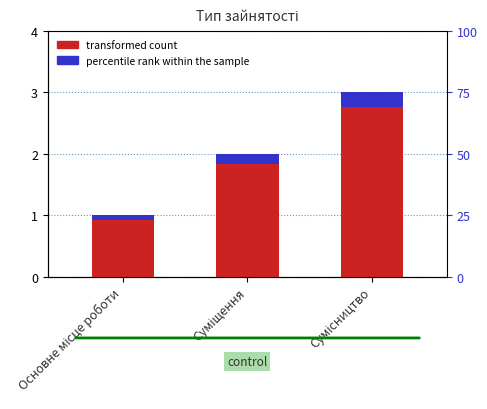

Which series changed the most between Суміщення and Сумісництво?

transformed count